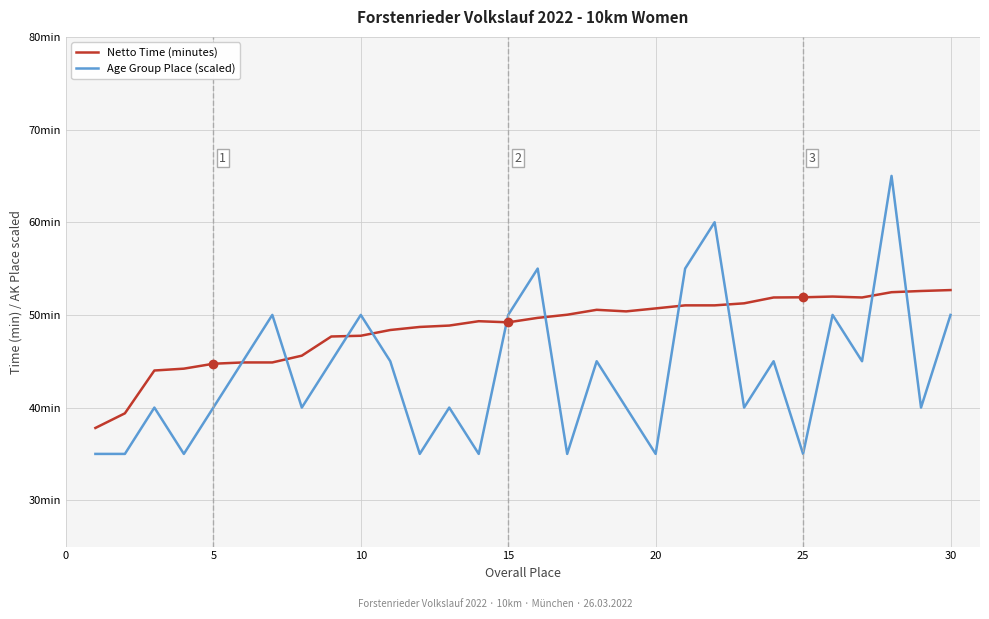

After their last crossing, which series has the higher values: Netto Time (minutes) or Age Group Place (scaled)?

Netto Time (minutes)